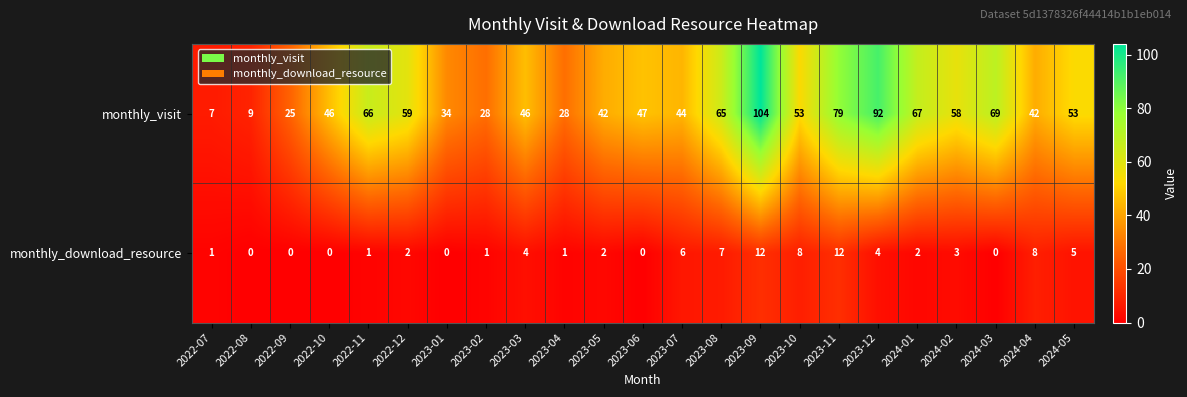

At which label is monthly_download_resource closest to 6?

2023-07